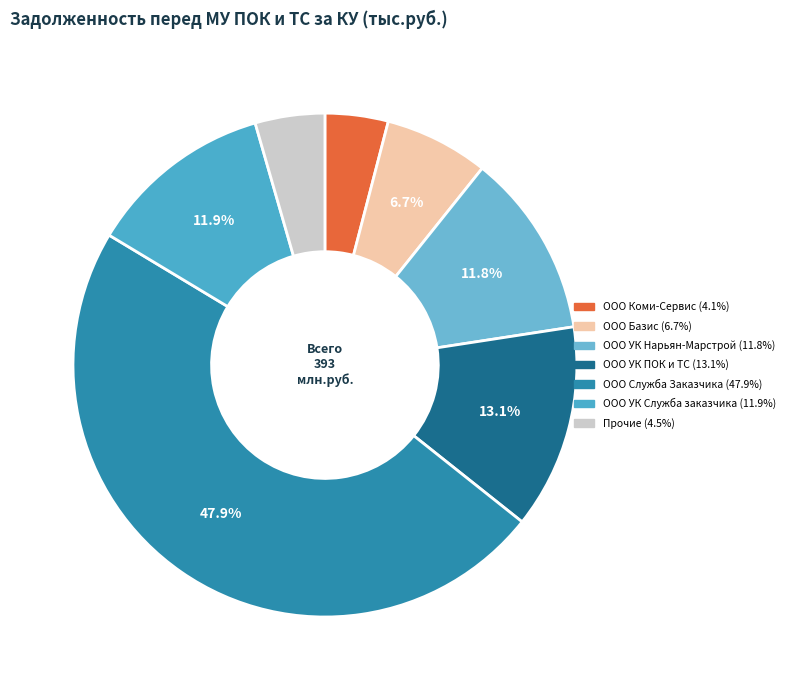

How many slices are in this pie chart?

7